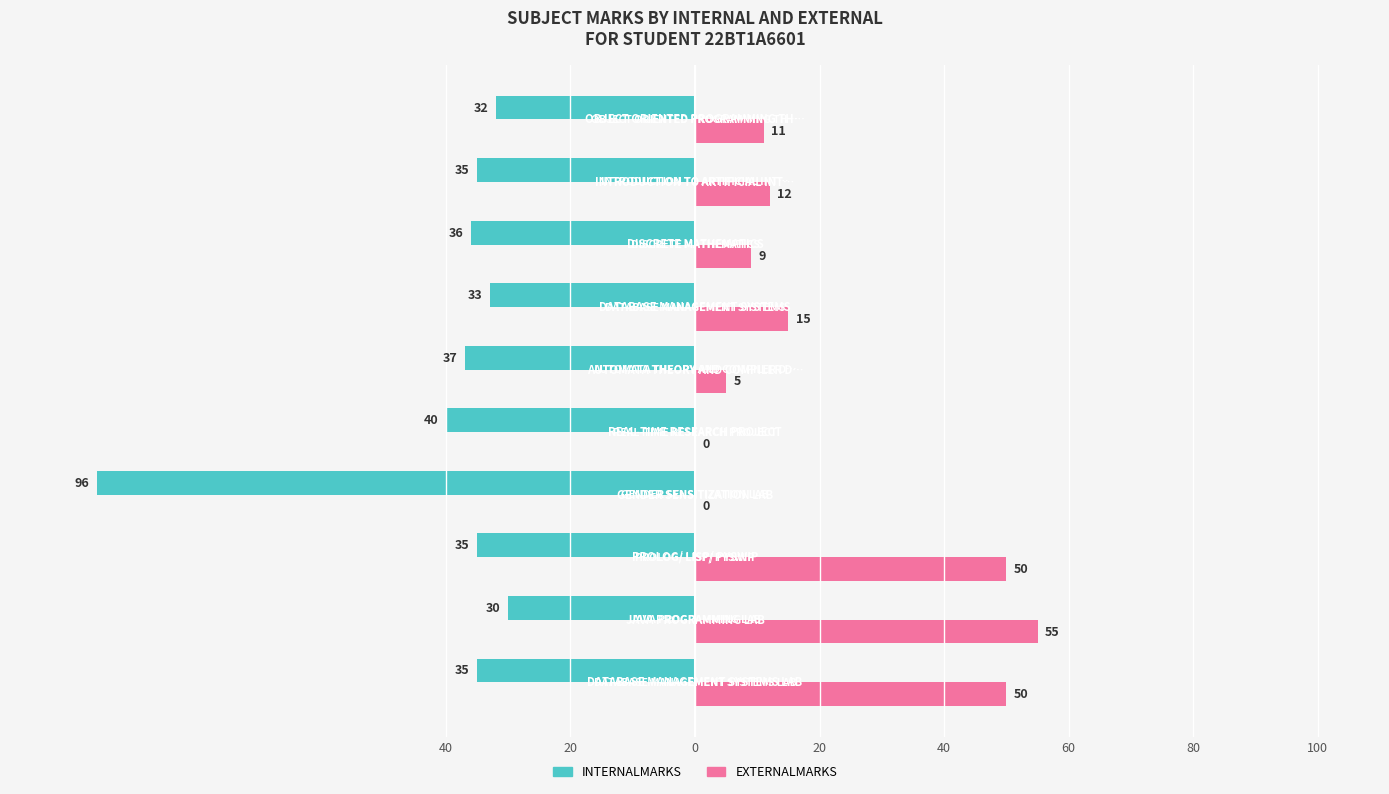

What are all the series names shown in the legend?

INTERNALMARKS, EXTERNALMARKS